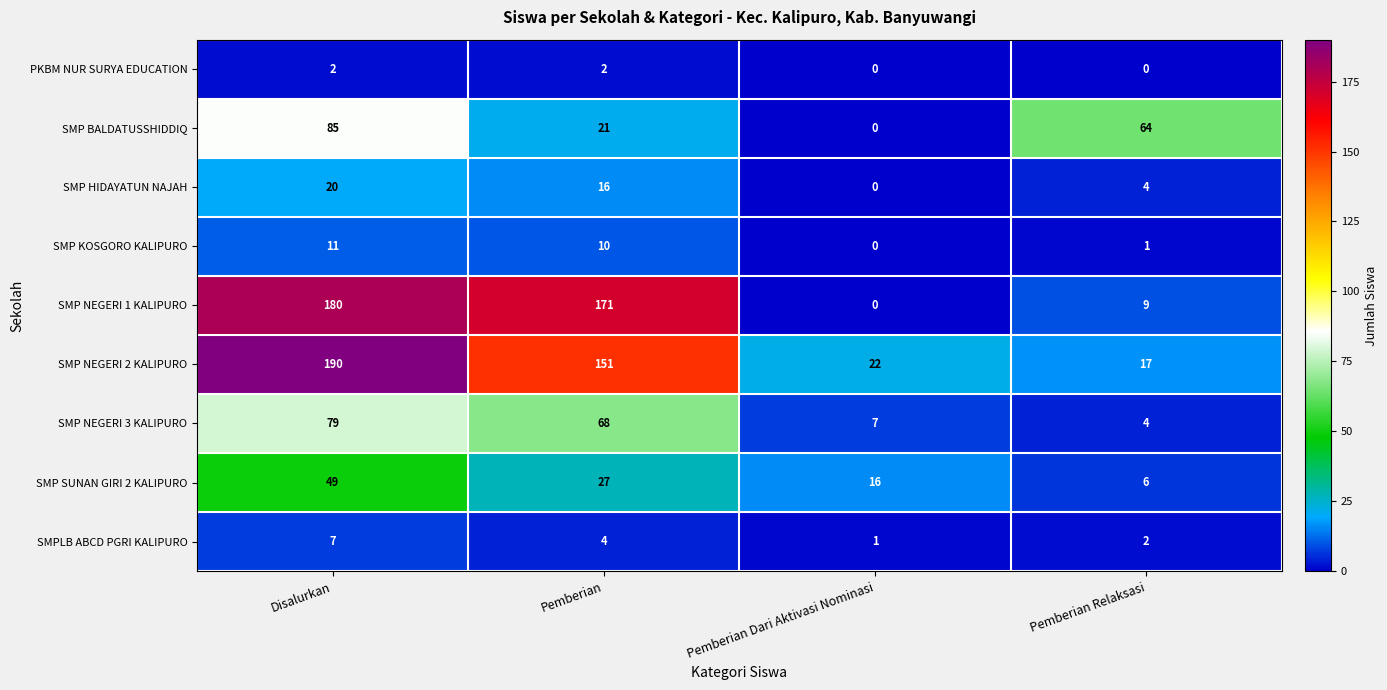

At which category is the sum across all series the highest?

Disalurkan